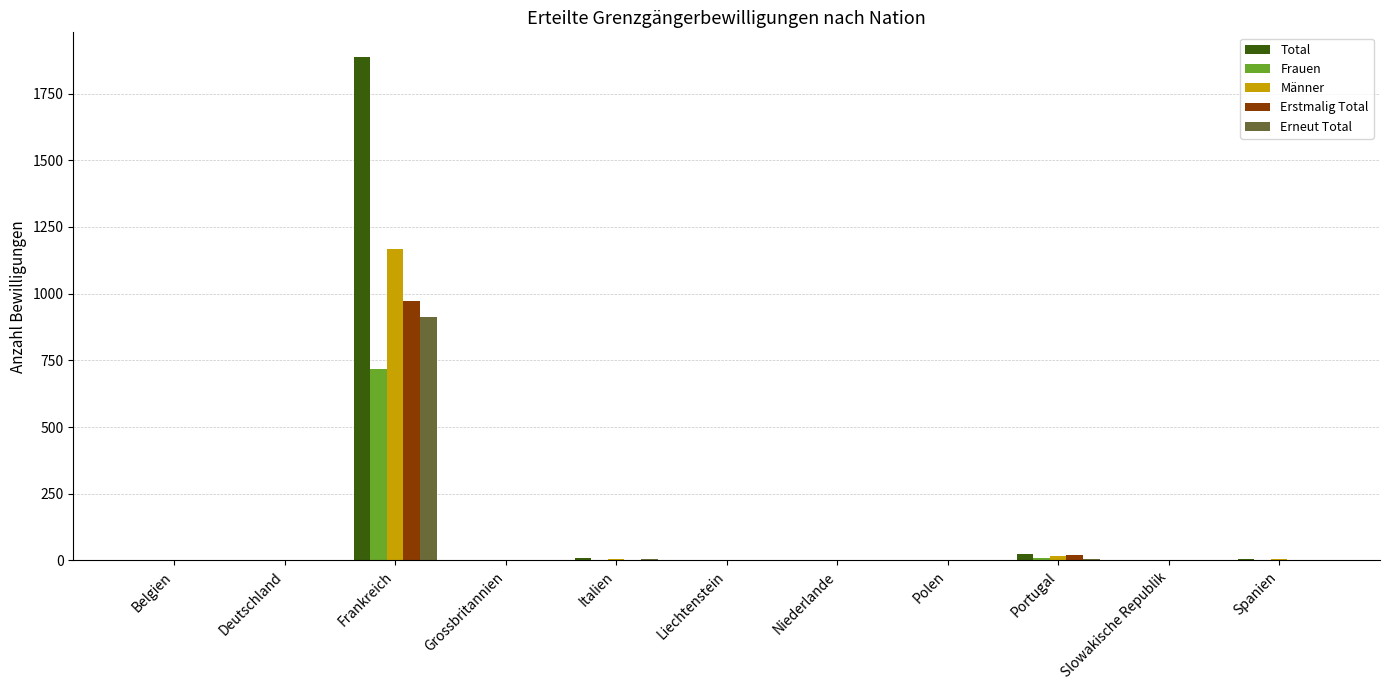

What is the sum of all Männer values?

1202